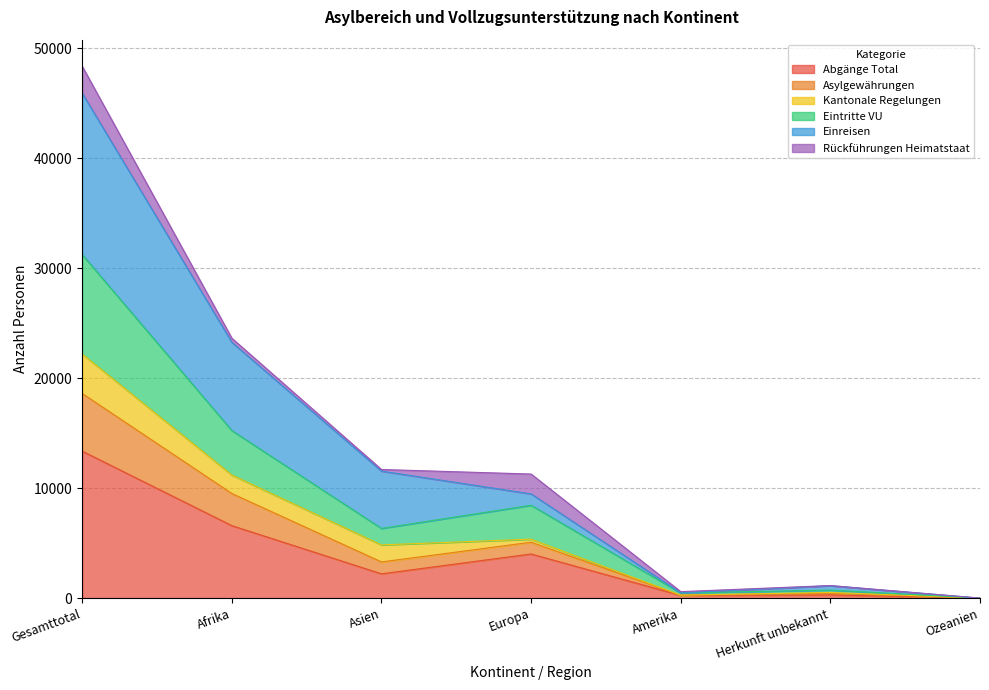

The Abgänge Total series shows 5810 at Gesamttotal. True or false?

False